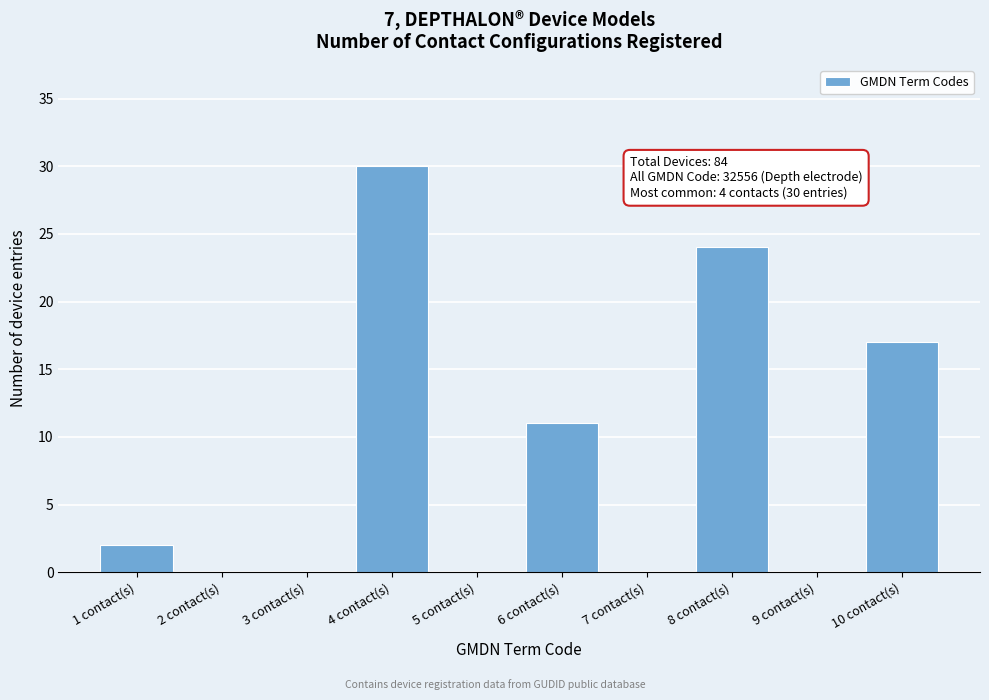

Reading right to left, what are all the values shown in this chart?

10 contact(s)=17	9 contact(s)=0	8 contact(s)=24	7 contact(s)=0	6 contact(s)=11	5 contact(s)=0	4 contact(s)=30	3 contact(s)=0	2 contact(s)=0	1 contact(s)=2